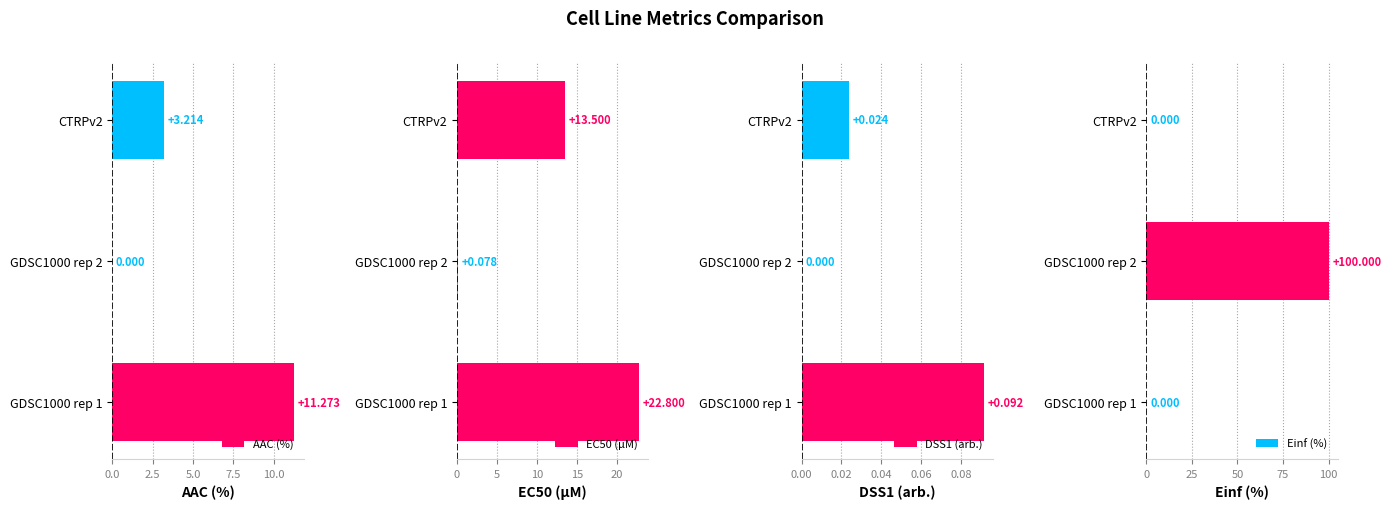

List the series in order of their peak value, lowest first.

DSS1 (arb.), AAC (%), EC50 (µM), Einf (%)